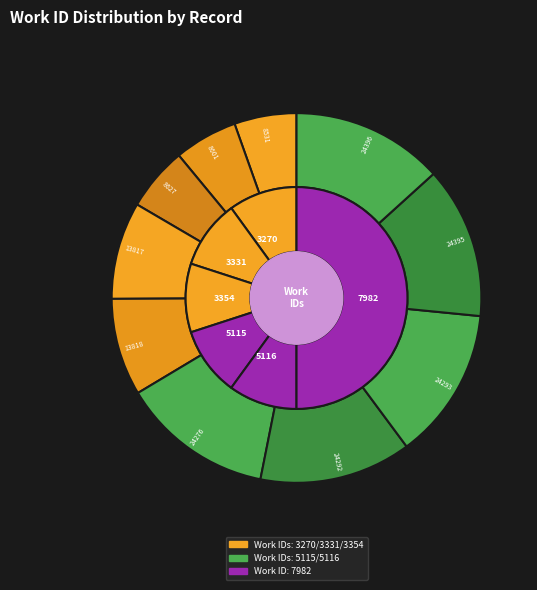

Between 13818 and 13817, which is larger?

13818